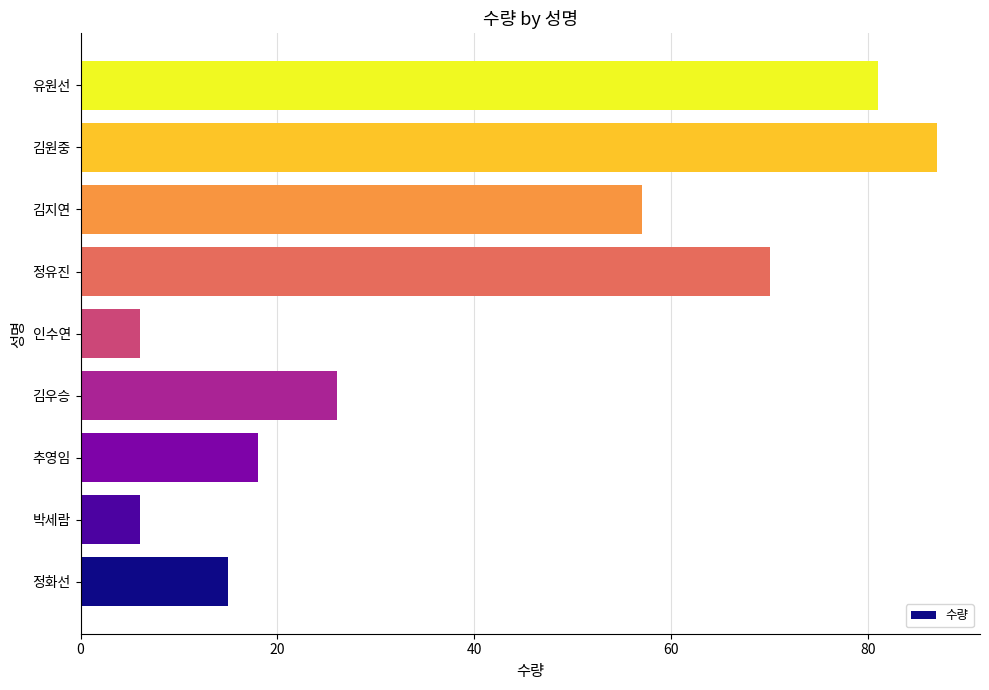

What is the ratio of the value at 정화선 to the value at 추영임?

0.8